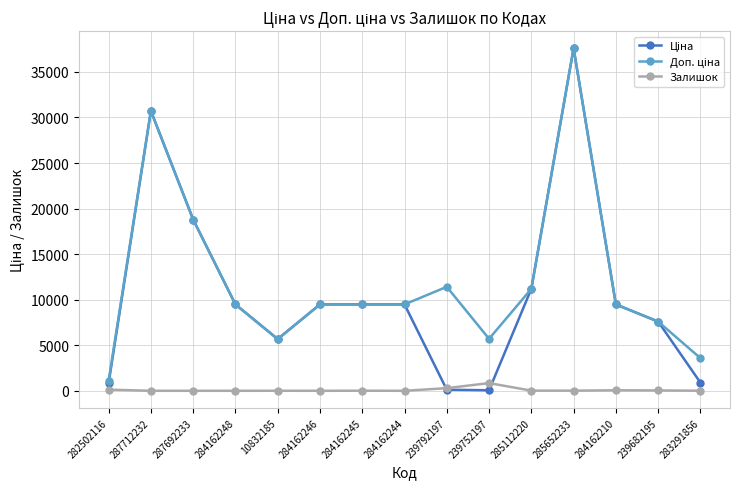

What is the label of the 11th point from the left?

285112220